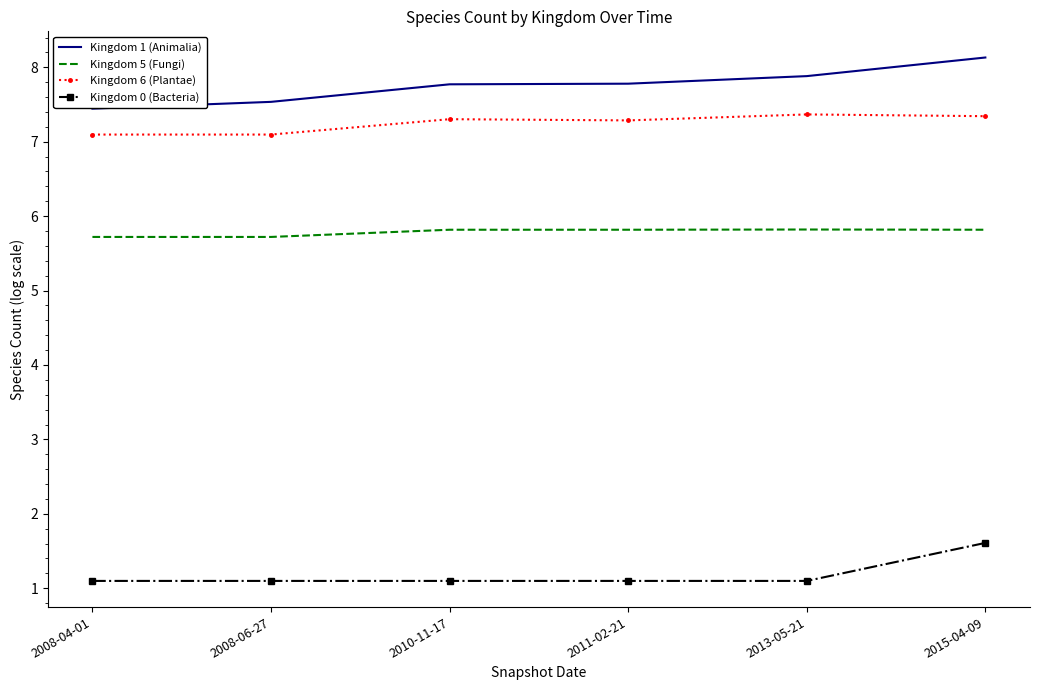

What is the spread (max minus min) of values at 2011-02-21?

6.7